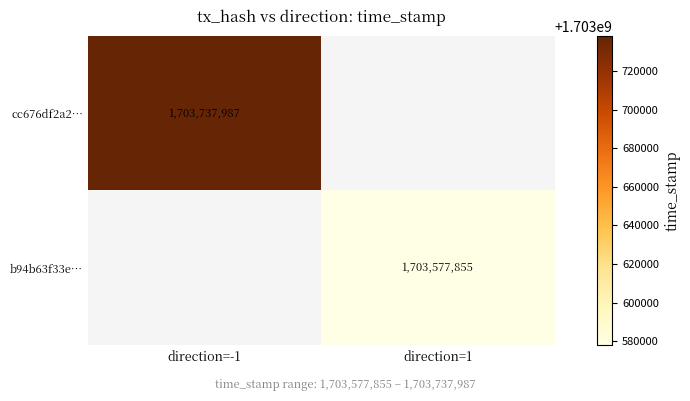

The cc676df2a2… series shows 1703737987 at direction=-1. True or false?

True